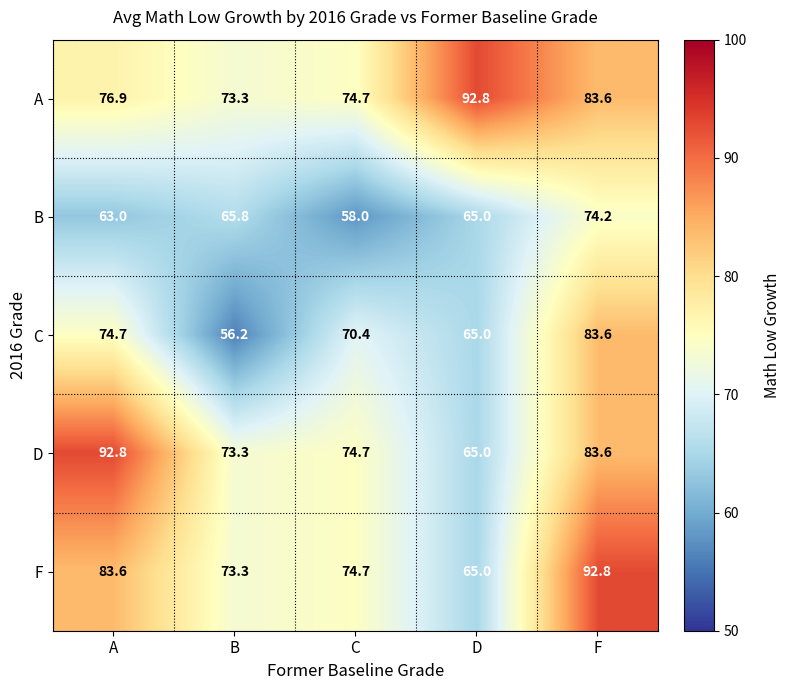

How many data points does each series have?

5